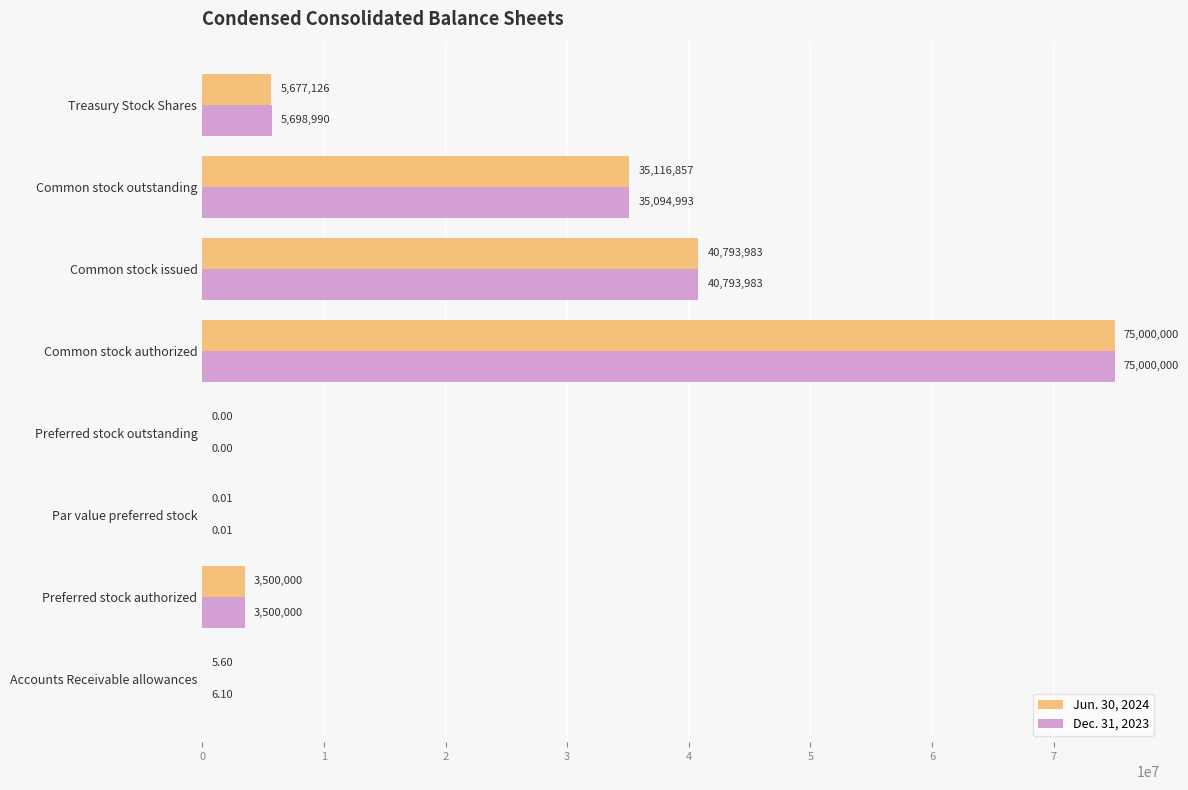

Which series changed the most between Common stock issued and Common stock outstanding?

Dec. 31, 2023